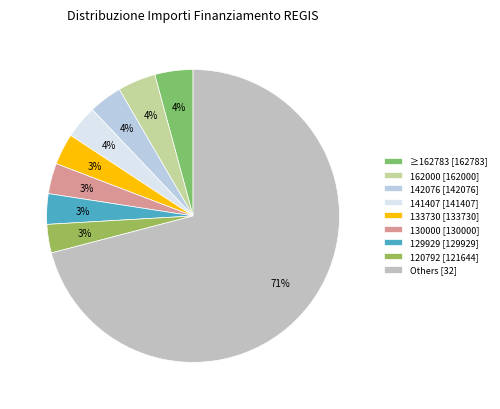

Which category has the biggest portion of the pie?

Others [32]